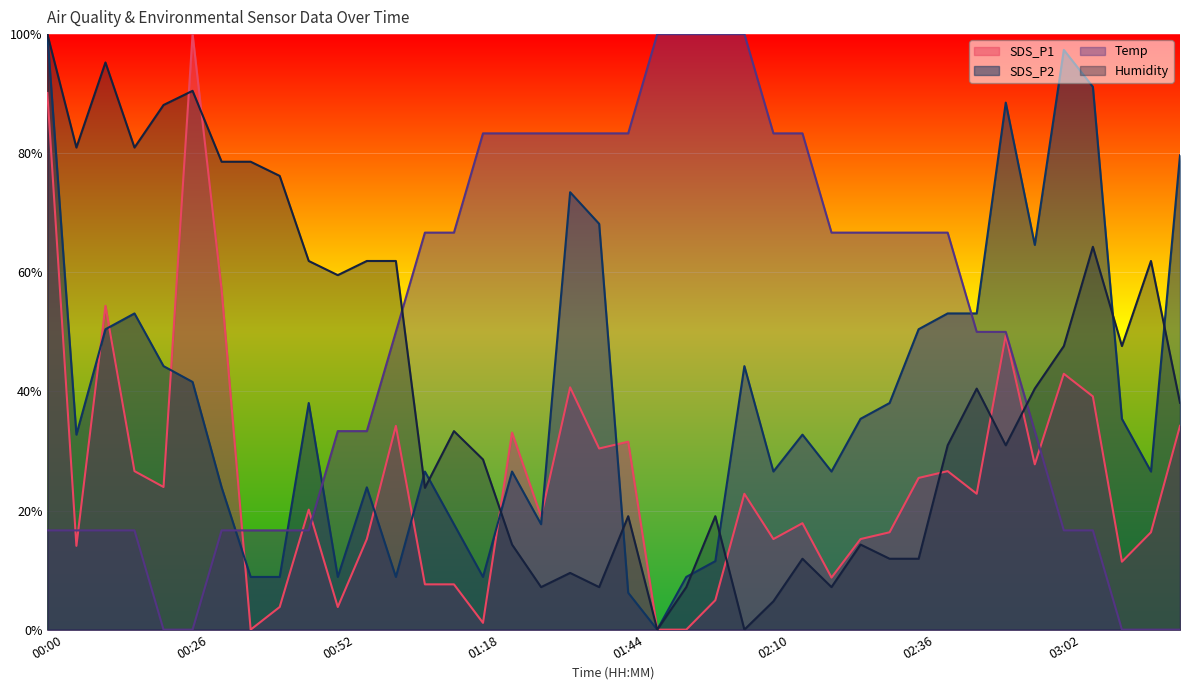

What is the approximate value of SDS_P2 at 02:16?

0.3